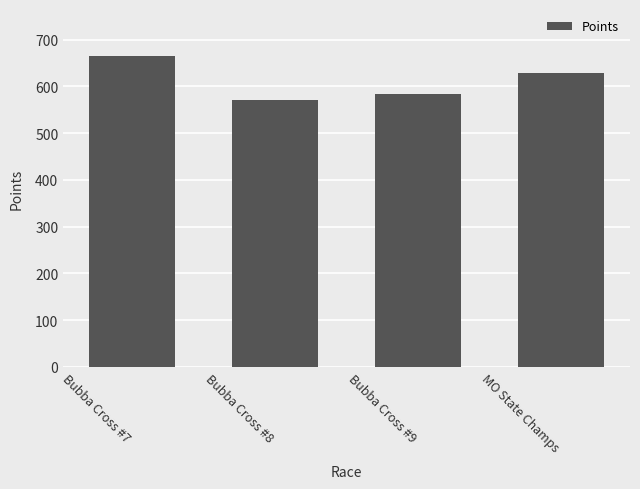

How many series are shown in this chart?

1